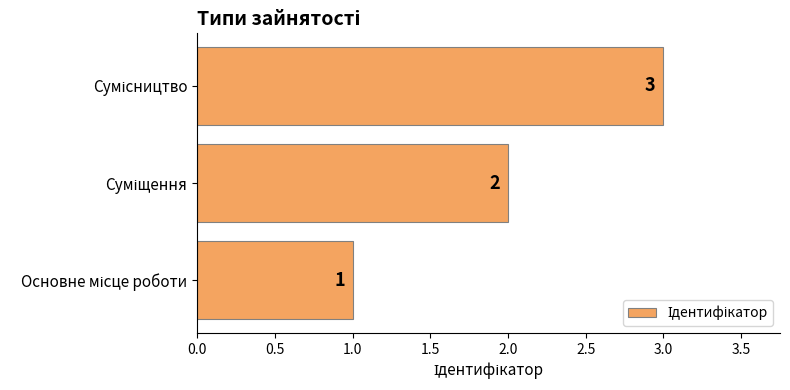

Count the values in the range 1 to 3.

3